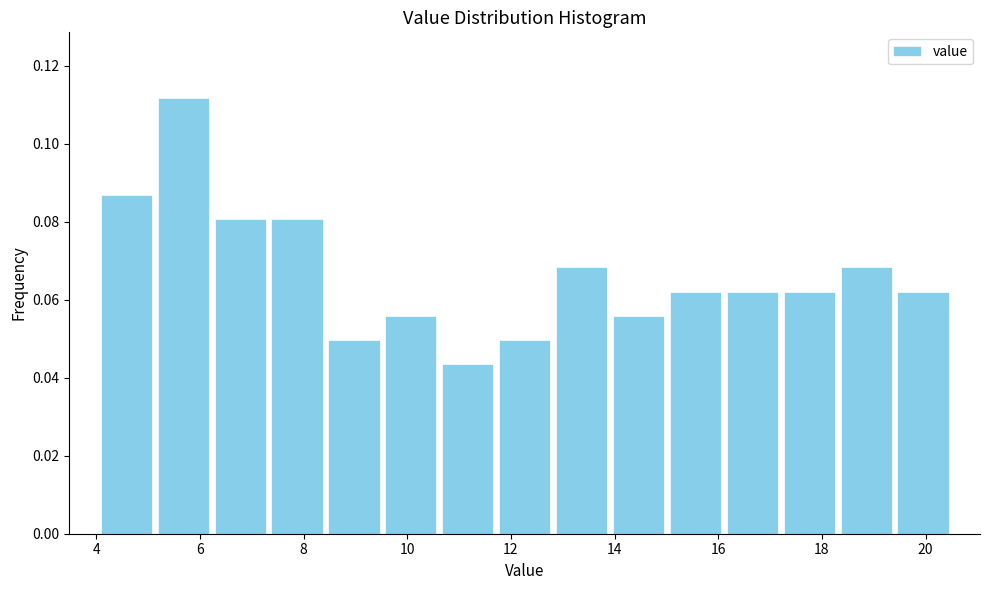

Reading left to right, transcribe this chart: for each bar, give the range it covers on the x-axis and its height. Neither the bar edges nor the heights are printed on the chart, so give them approximately, as read against the axes.

4.0 to 5.2: 0.086
5.2 to 6.2: 0.112
6.2 to 7.4: 0.080
7.4 to 8.4: 0.080
8.4 to 9.6: 0.050
9.6 to 10.6: 0.056
10.6 to 11.8: 0.044
11.8 to 12.8: 0.050
12.8 to 14.0: 0.068
14.0 to 15.0: 0.056
15.0 to 16.2: 0.062
16.2 to 17.2: 0.062
17.2 to 18.4: 0.062
18.4 to 19.4: 0.068
19.4 to 20.6: 0.062